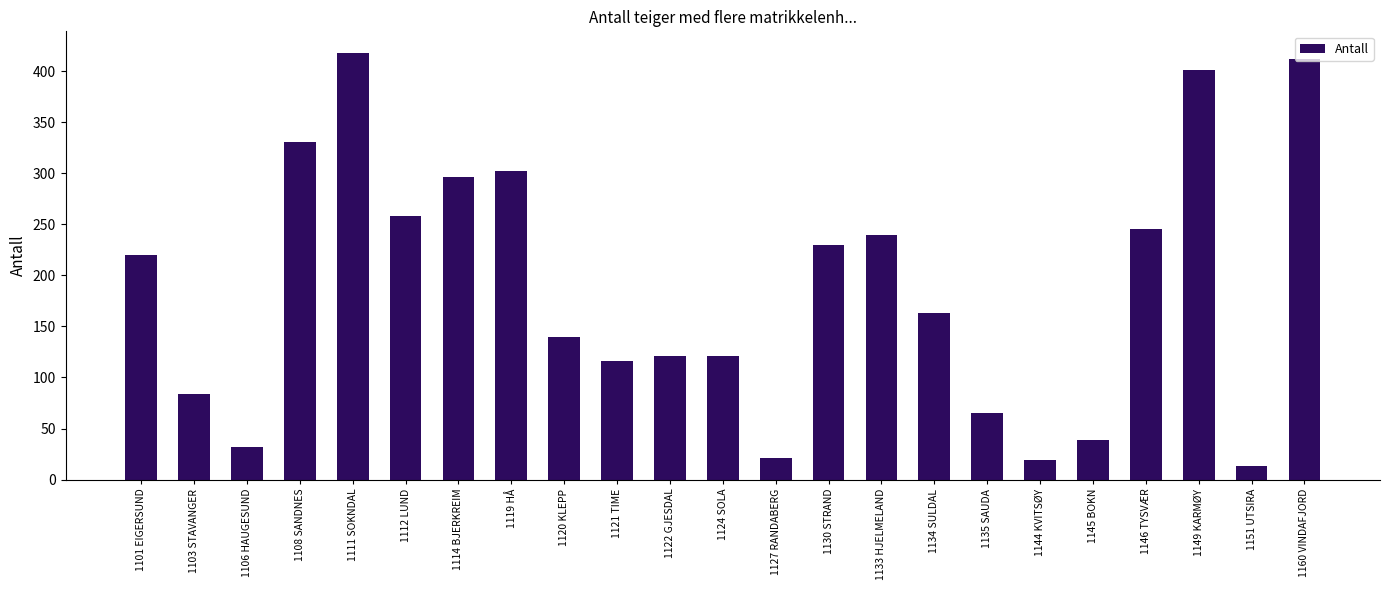

How many distinct data groups are displayed?

1